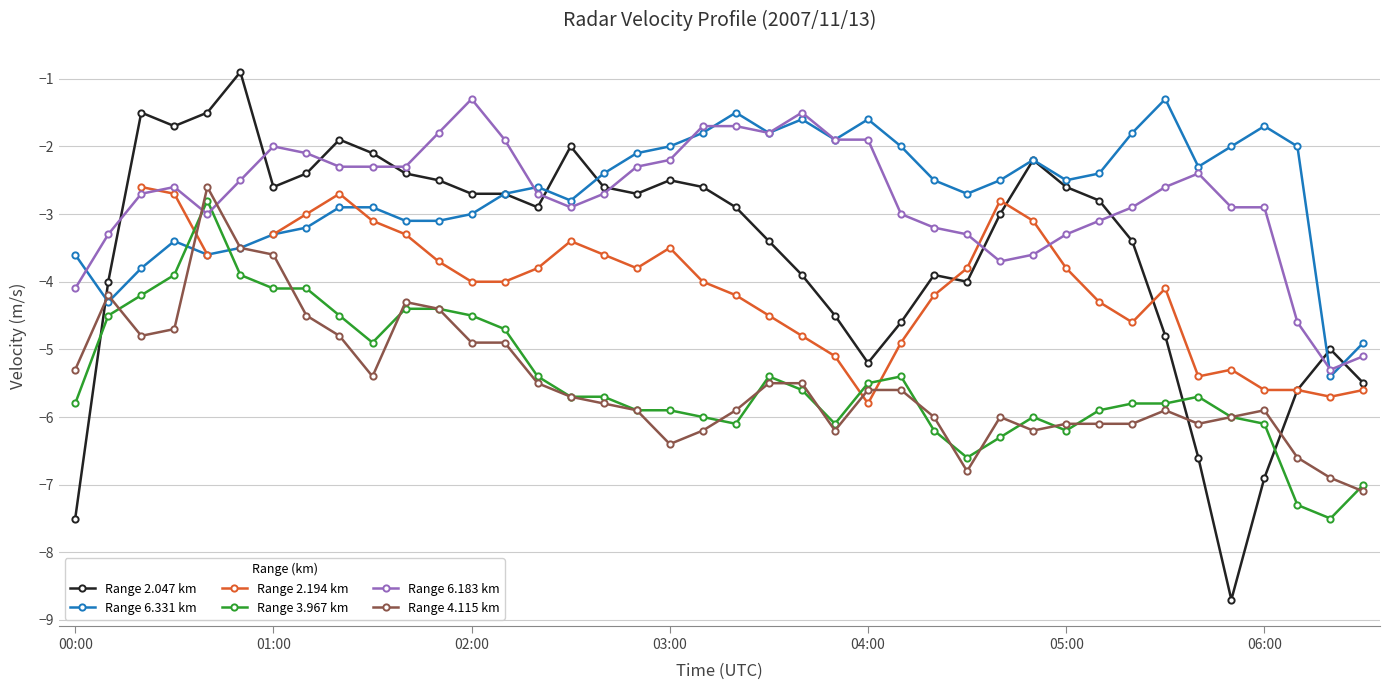

Is this an area chart (filled region under the line)?

No